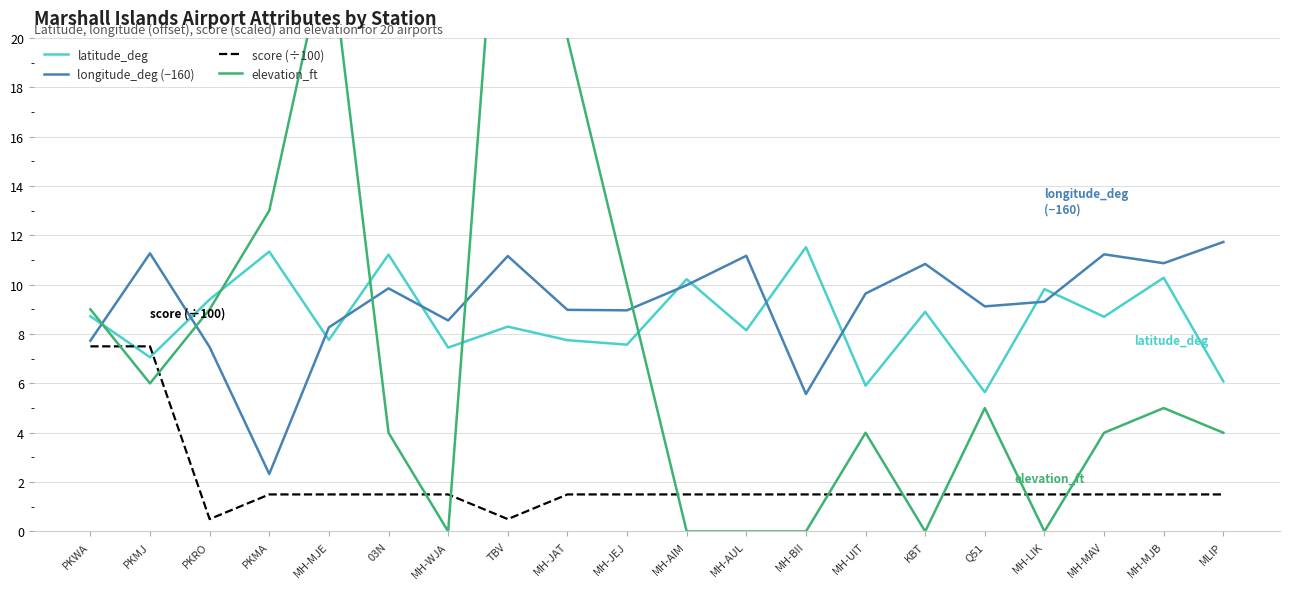

What is the label of the 15th point from the left?

KBT